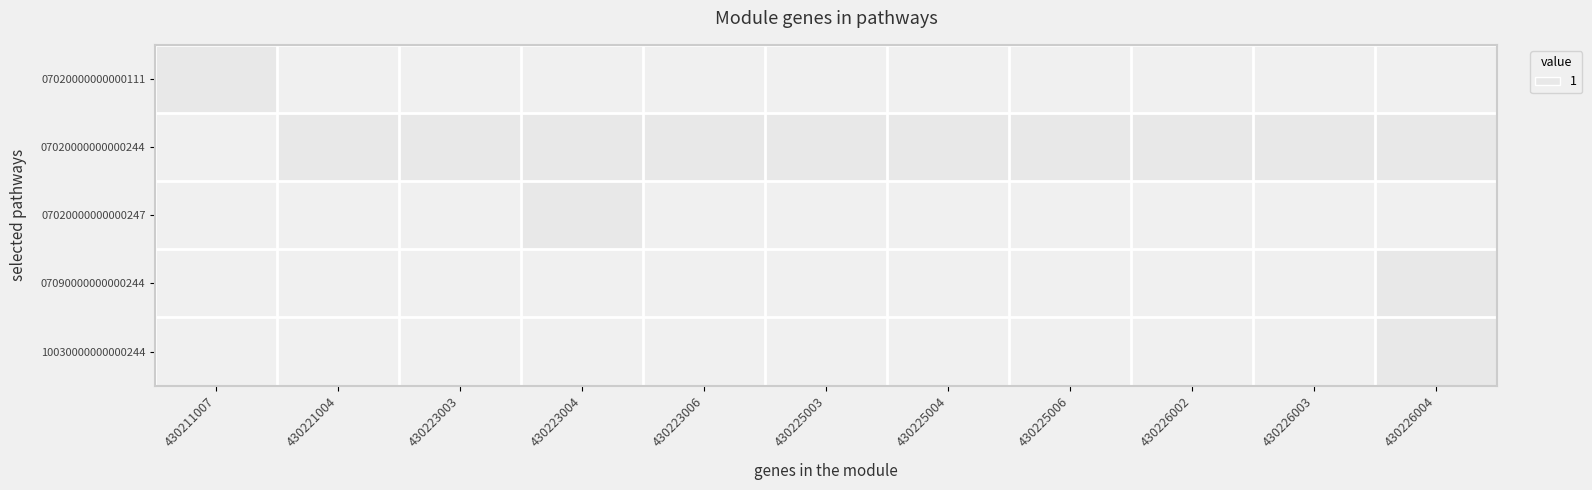

At 430225003, list the series in order from smallest to largest.

07020000000000111, 07020000000000247, 07090000000000244, 10030000000000244, 07020000000000244